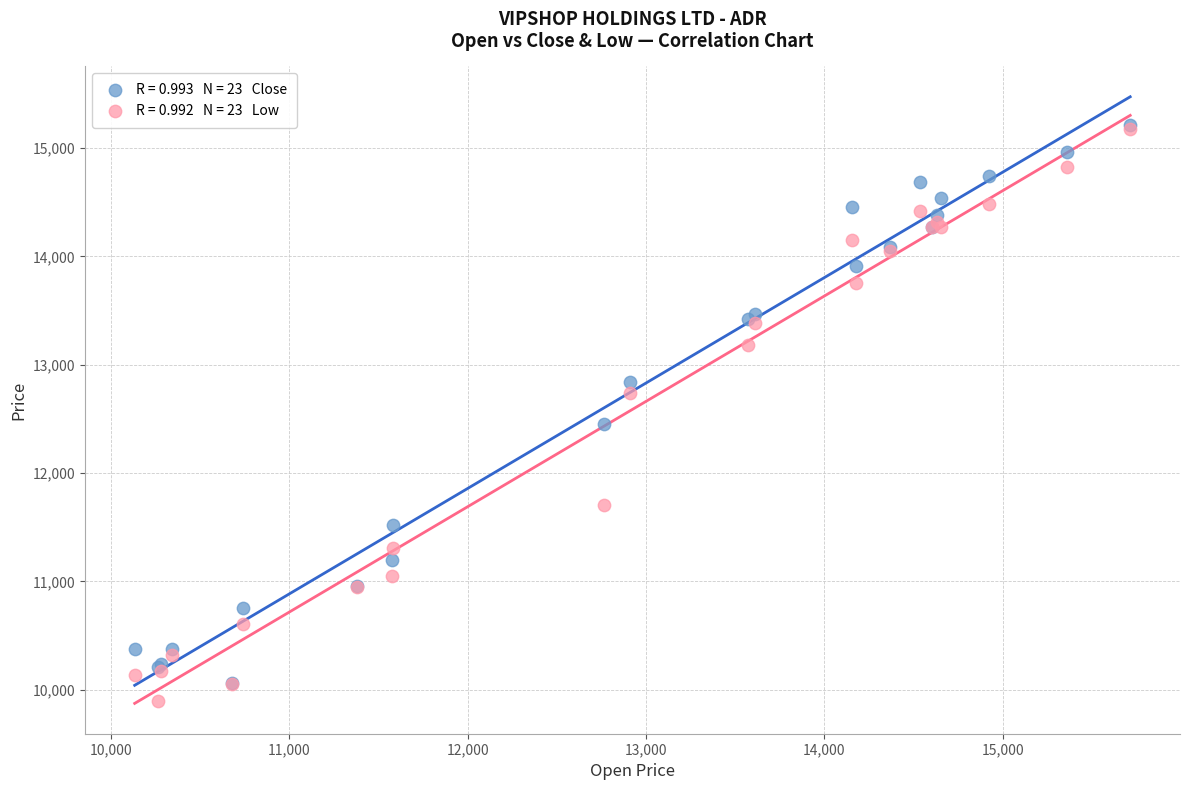

Across all series, what Y value is closest to 12555?

12453